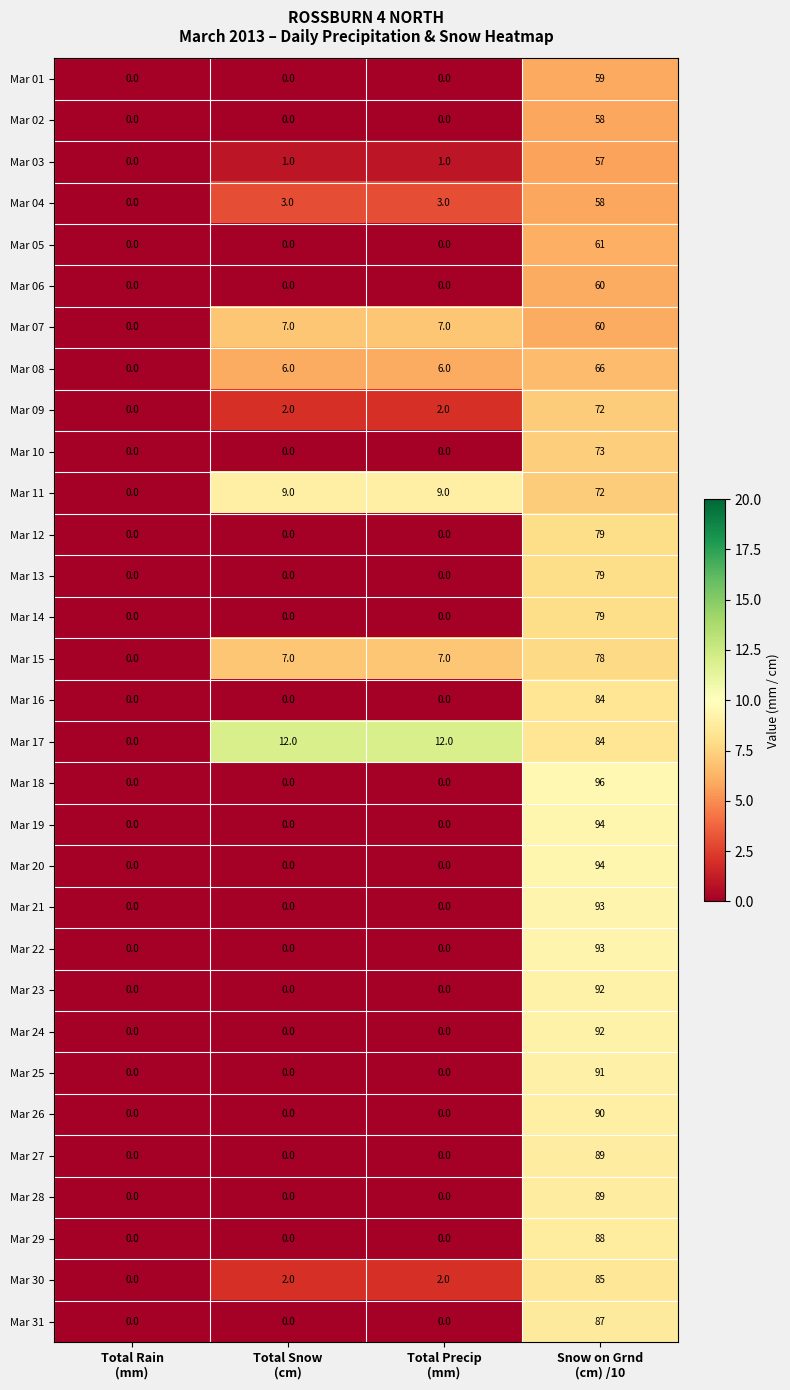

Which series has the widest spread of values?

Mar 18